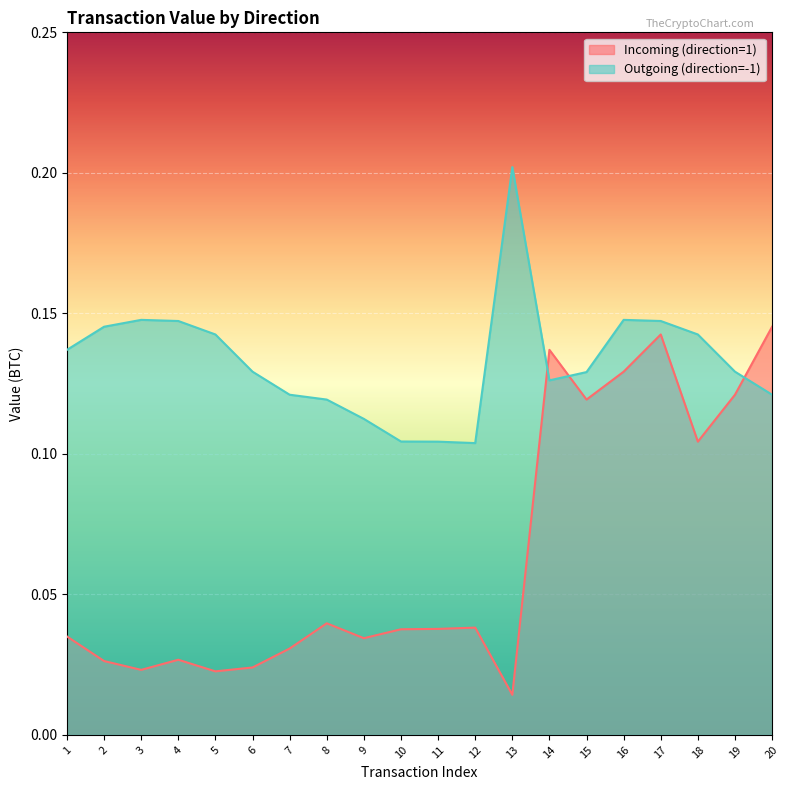

After their last crossing, which series has the higher values: Incoming (direction=1) or Outgoing (direction=-1)?

Incoming (direction=1)